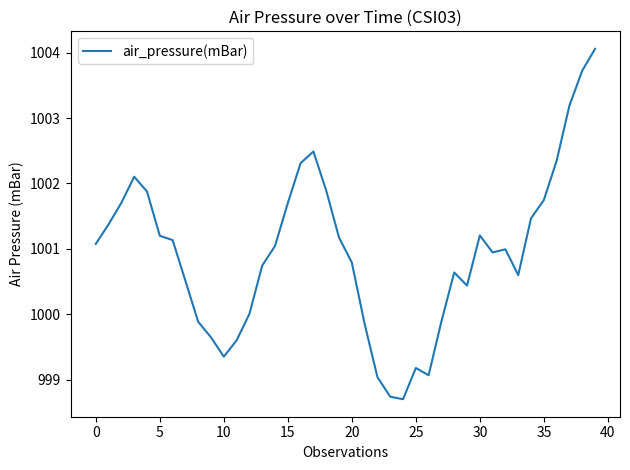

Reading right to left, transcribe all the data shown in this chart.

1004.1	1003.7	1003.2	1002.3	1001.7	1001.5	1000.6	1001.0	1000.9	1001.2	1000.4	1000.6	999.9	999.1	999.2	998.7	998.7	999.0	999.9	1000.8	1001.2	1001.9	1002.5	1002.3	1001.7	1001.0	1000.7	1000.0	999.6	999.4	999.6	999.9	1000.5	1001.1	1001.2	1001.9	1002.1	1001.7	1001.4	1001.1